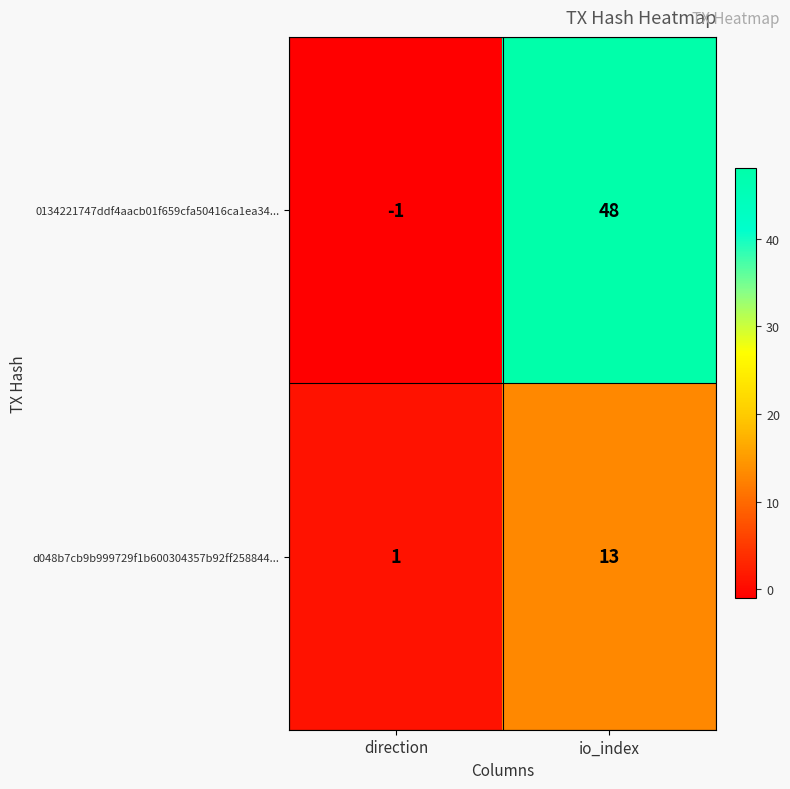

Reading right to left, what are all the values shown in this chart?

0134221747ddf4aacb01f659cfa50416ca1ea34...: io_index=48	direction=-1
d048b7cb9b999729f1b600304357b92ff258844...: io_index=13	direction=1